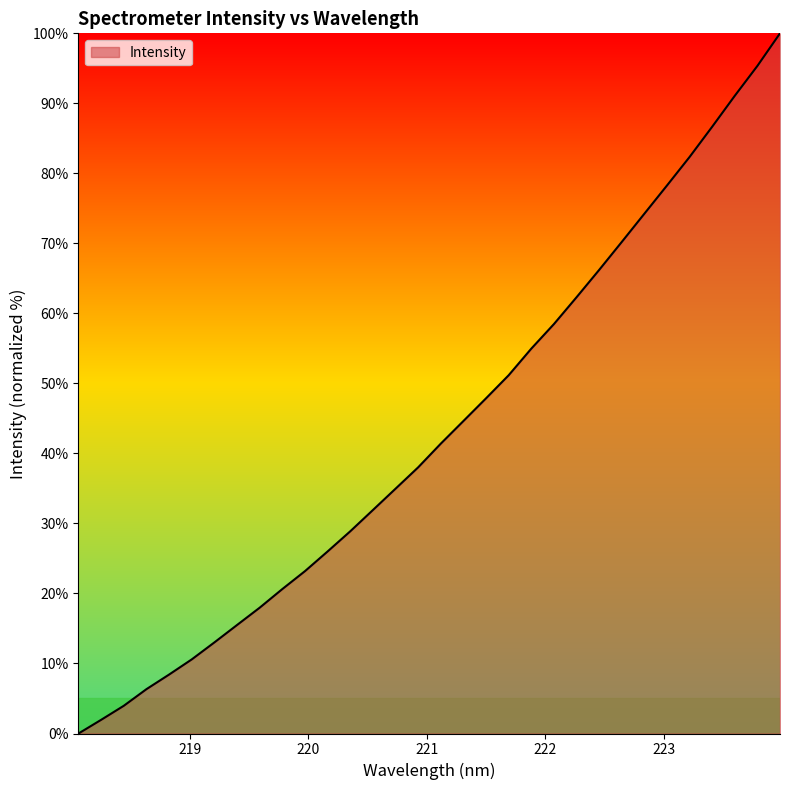

Reading left to right, extract all data points from this chart.

0.0	2.0	4.0	6.3	8.4	10.6	13.0	15.5	18.0	20.6	23.2	26.0	28.9	31.9	35.0	38.0	41.4	44.6	47.9	51.2	55.0	58.5	62.3	66.2	70.2	74.2	78.3	82.3	86.7	91.1	95.3	100.0